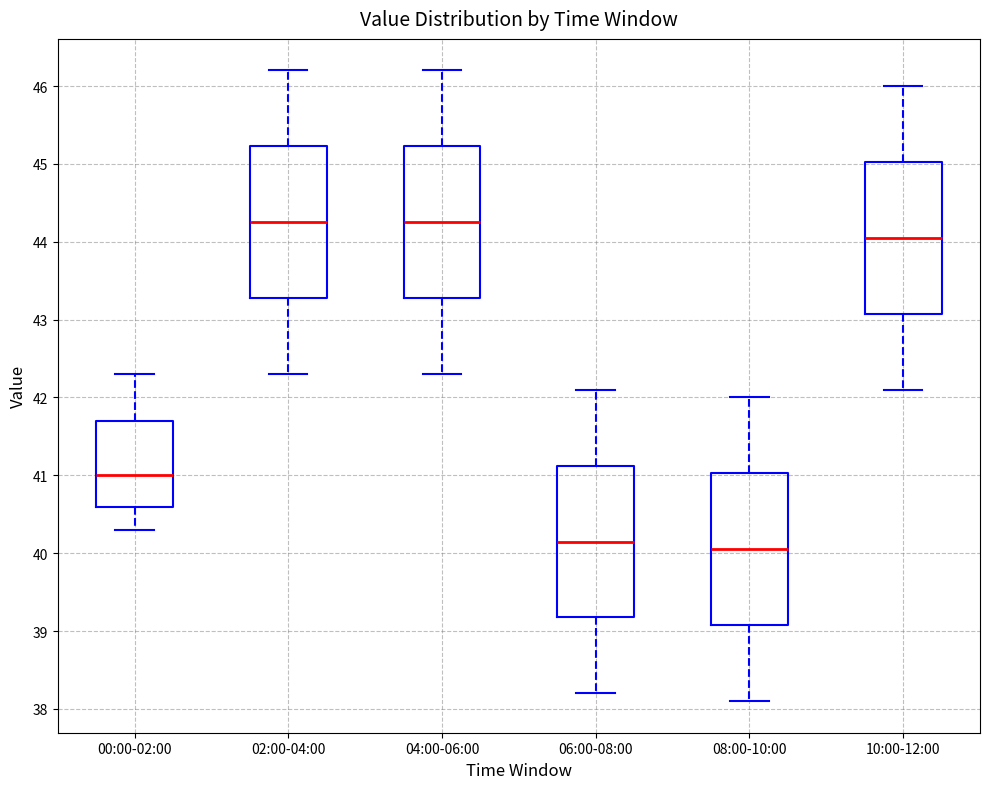

Reading left to right, transcribe this box plot: for each box, give where its median line is, the range the box spans, and where its two whiskers end, as read against the y-axis. The values are not printed on the chart, so give them approximately, as read against the axis.

00:00-02:00: median 41.0, box 40.6 to 41.7, whiskers 40.3 to 42.3
02:00-04:00: median 44.3, box 43.3 to 45.2, whiskers 42.3 to 46.2
04:00-06:00: median 44.3, box 43.3 to 45.2, whiskers 42.3 to 46.2
06:00-08:00: median 40.2, box 39.2 to 41.1, whiskers 38.2 to 42.1
08:00-10:00: median 40.1, box 39.1 to 41.0, whiskers 38.1 to 42.0
10:00-12:00: median 44.1, box 43.1 to 45.0, whiskers 42.1 to 46.0